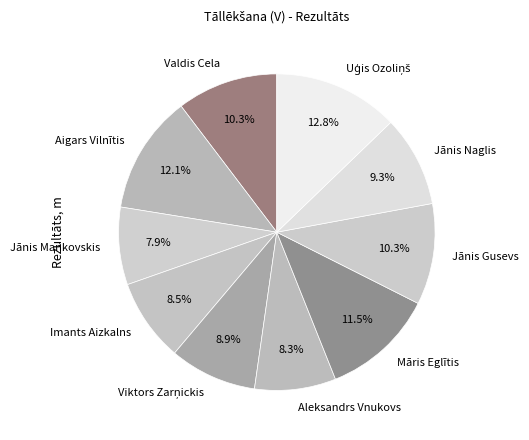

Which has a higher value, Jānis Naglis or Valdis Cela?

Valdis Cela